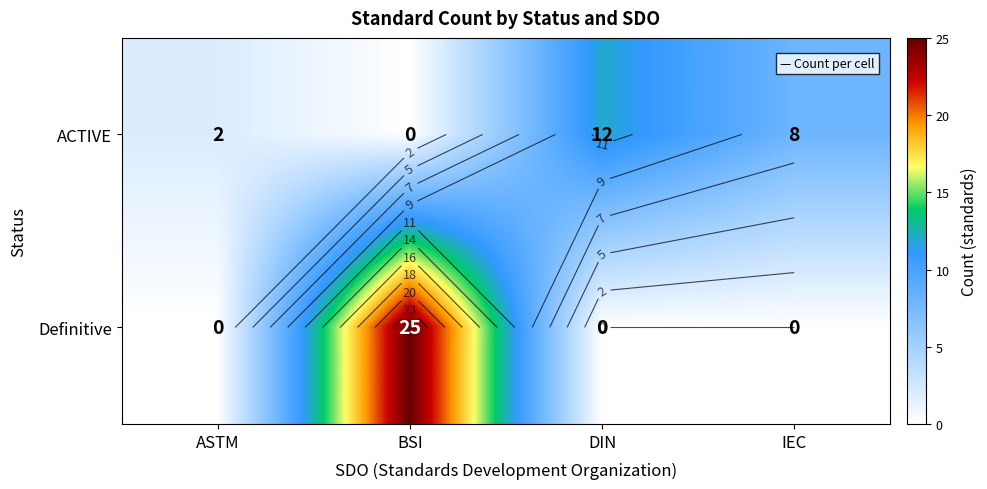

Which series changed the most between BSI and DIN?

Definitive